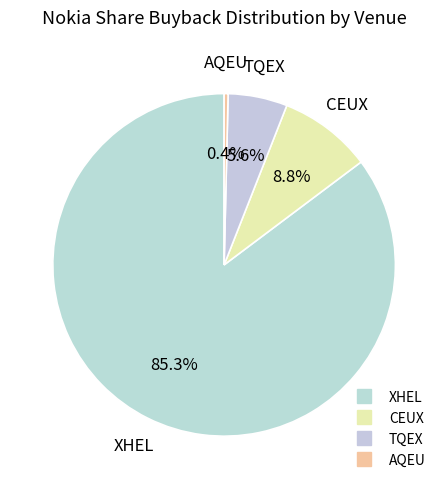

To the nearest percent, what percentage of the pie is XHEL?

85%